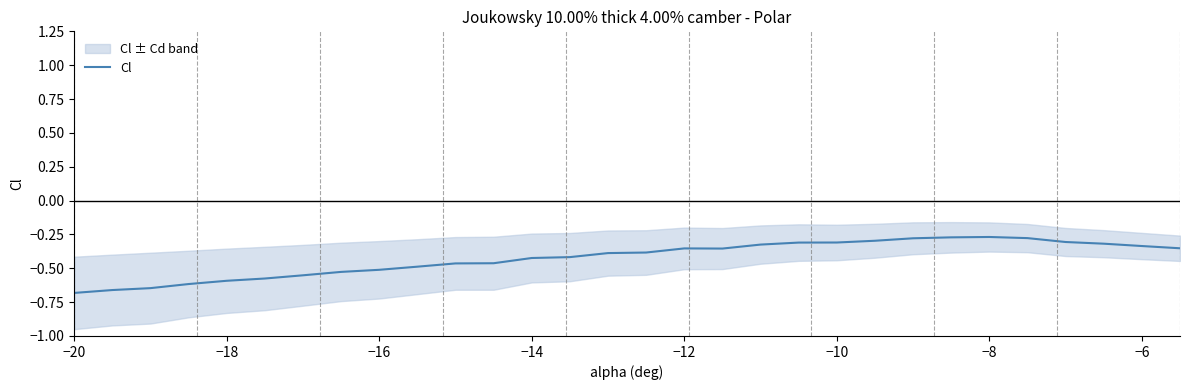

True or false: Cl has a value of -0.9 at −20.

False